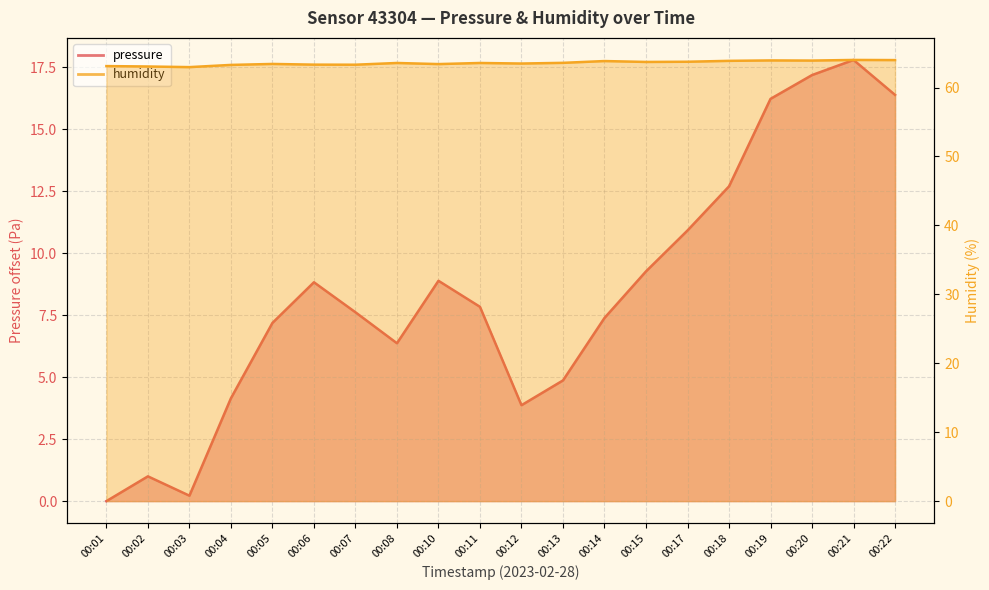

Rank the series at 00:13 from highest to lowest value.

humidity, pressure